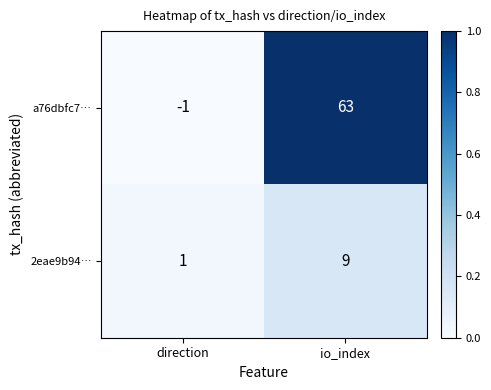

What is the average value of the 2eae9b94… series?

5